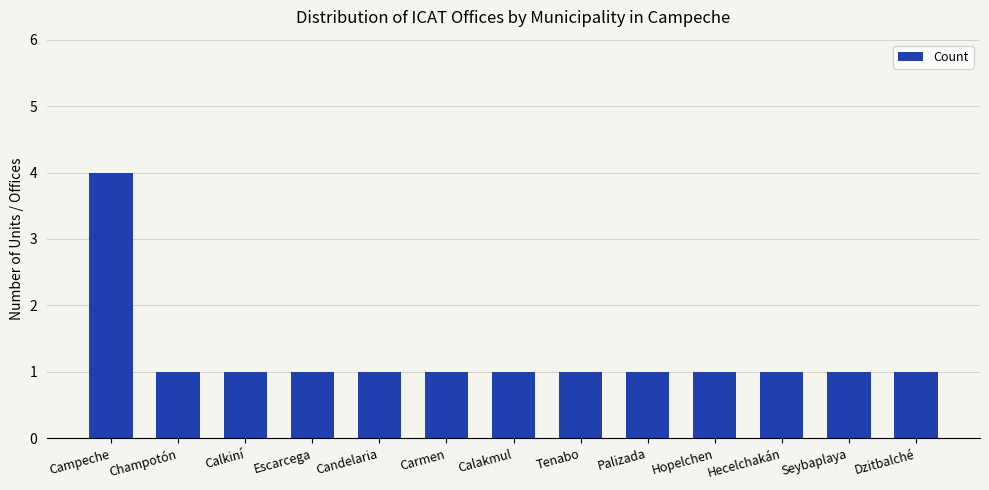

Which has a higher value, Candelaria or Campeche?

Campeche